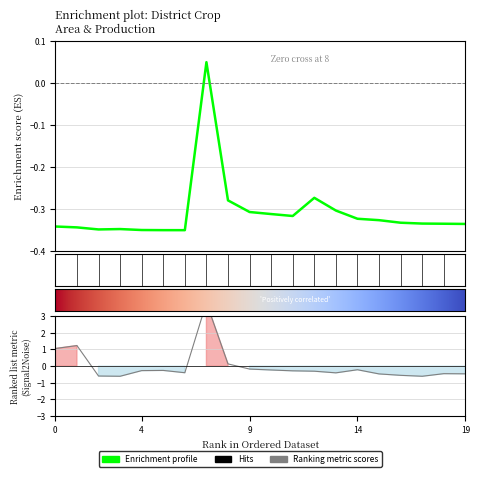

Reading left to right, list all the values displayed in this chart.

Production: -0.3	-0.3	-0.3	-0.3	-0.3	-0.3	-0.3	0.1	-0.3	-0.3	-0.3	-0.3	-0.3	-0.3	-0.3	-0.3	-0.3	-0.3	-0.3	-0.3
Area: 1.1	1.2	-0.6	-0.6	-0.3	-0.3	-0.4	3.8	0.1	-0.2	-0.2	-0.3	-0.3	-0.4	-0.2	-0.5	-0.5	-0.6	-0.5	-0.5